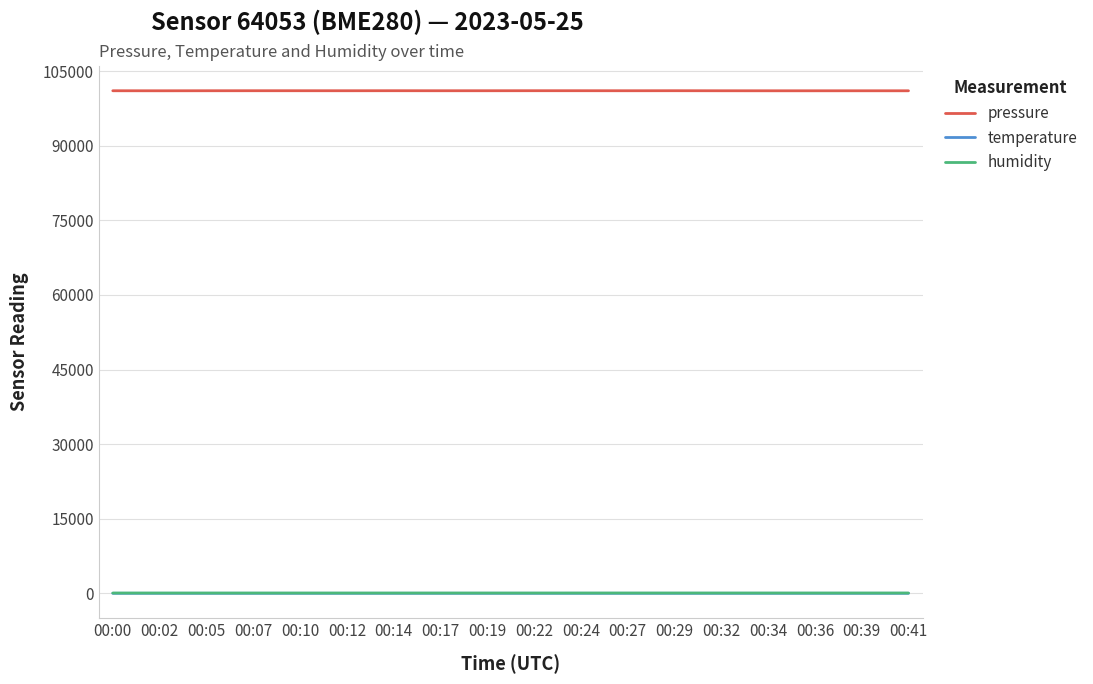

True or false: temperature and pressure cross at least once.

False